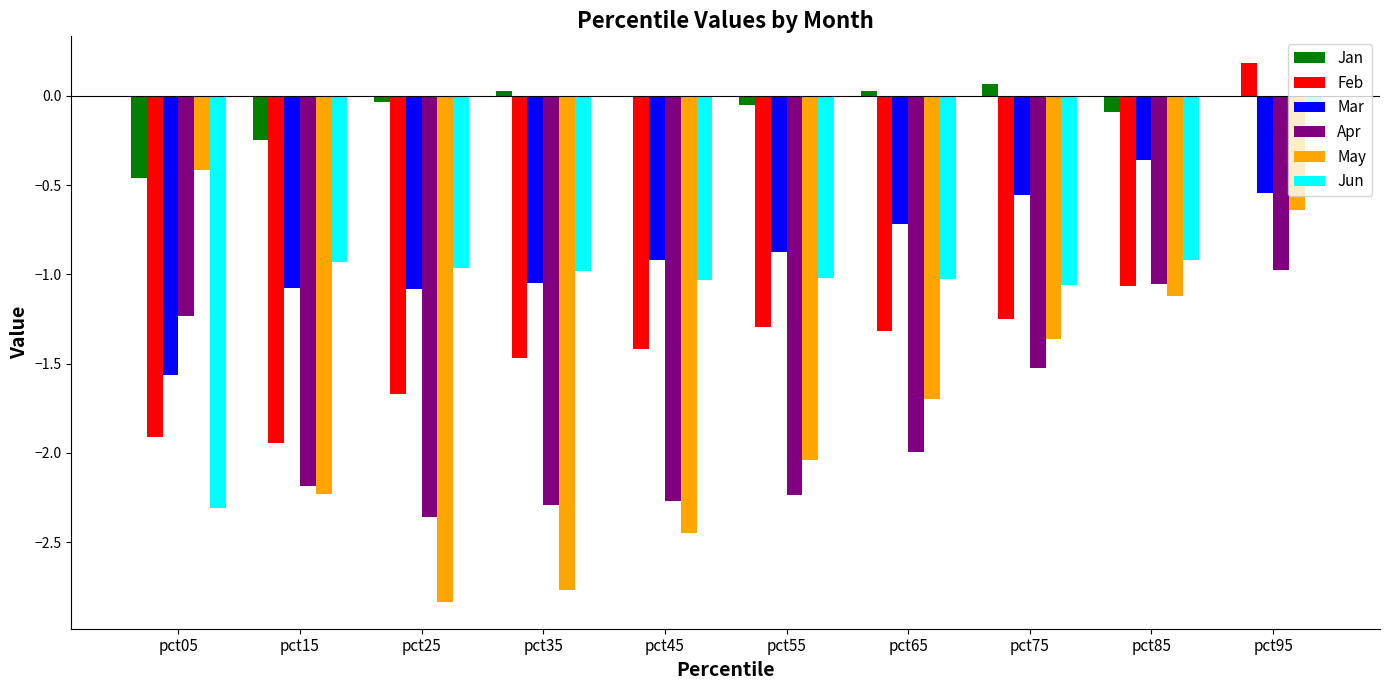

Which label corresponds to the largest value in the chart?

pct95